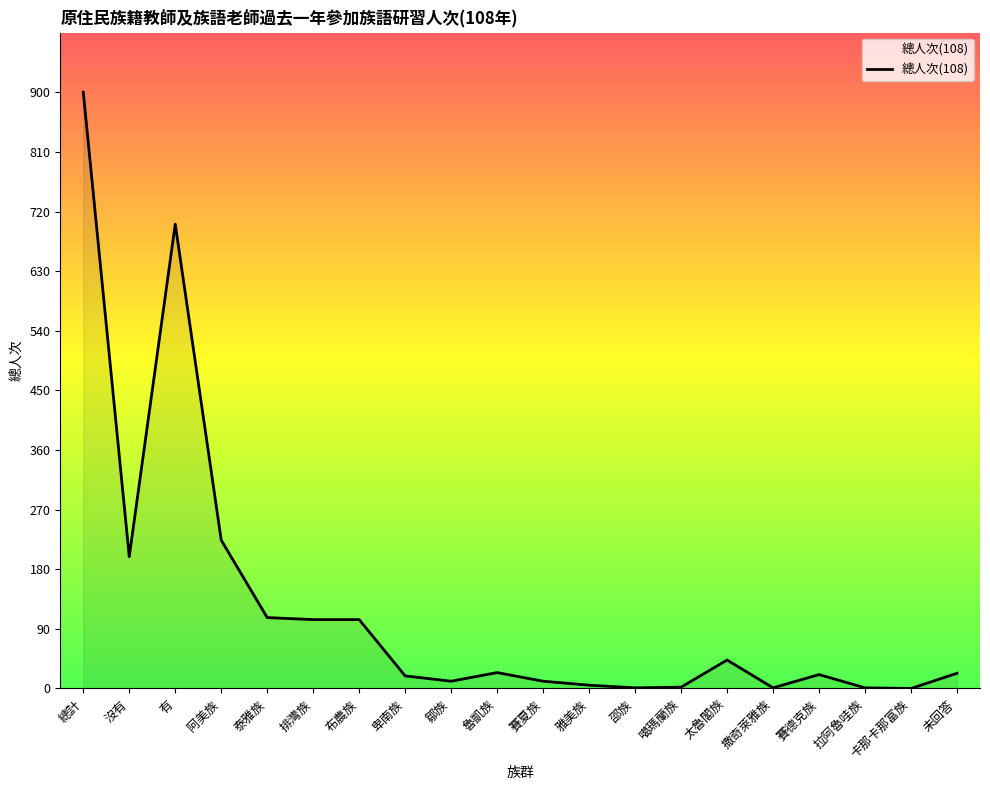

How many lines are shown in the chart?

1